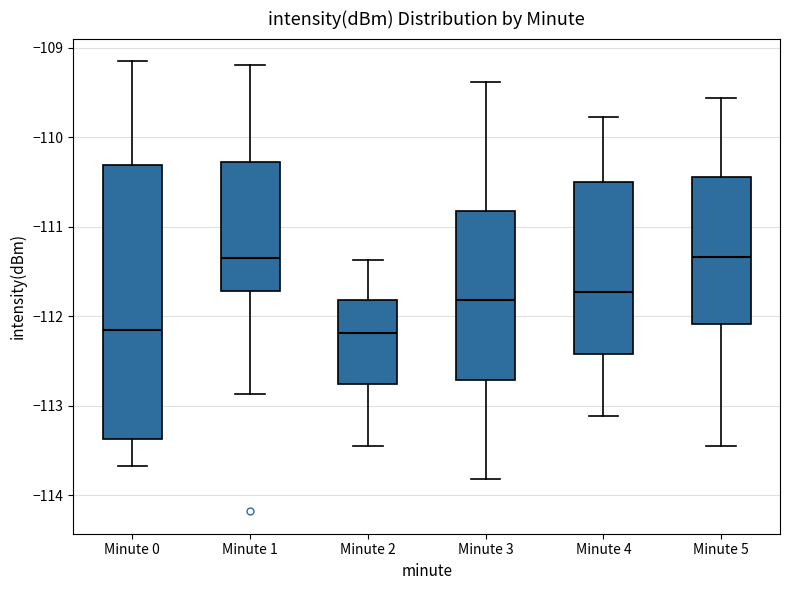

Reading left to right, read every box against the y-axis: the position of its median line, the range the box covers, and the ends of its whiskers. The values are not printed on the chart, so give them approximately, as read against the axis.

Minute 0: median -112.1, box -113.4 to -110.3, whiskers -113.7 to -109.1
Minute 1: median -111.3, box -111.7 to -110.3, whiskers -112.9 to -109.2
Minute 2: median -112.2, box -112.8 to -111.8, whiskers -113.4 to -111.4
Minute 3: median -111.8, box -112.7 to -110.8, whiskers -113.8 to -109.4
Minute 4: median -111.7, box -112.4 to -110.5, whiskers -113.1 to -109.8
Minute 5: median -111.3, box -112.1 to -110.4, whiskers -113.4 to -109.6